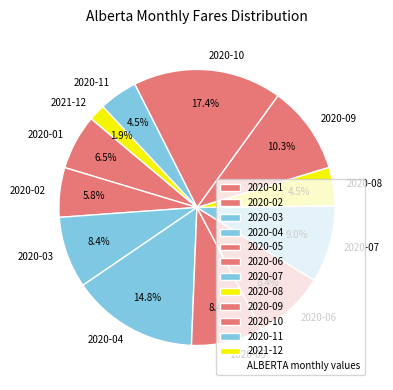

Combined, do 2020-10 and 2020-01 account for over 50%?

No